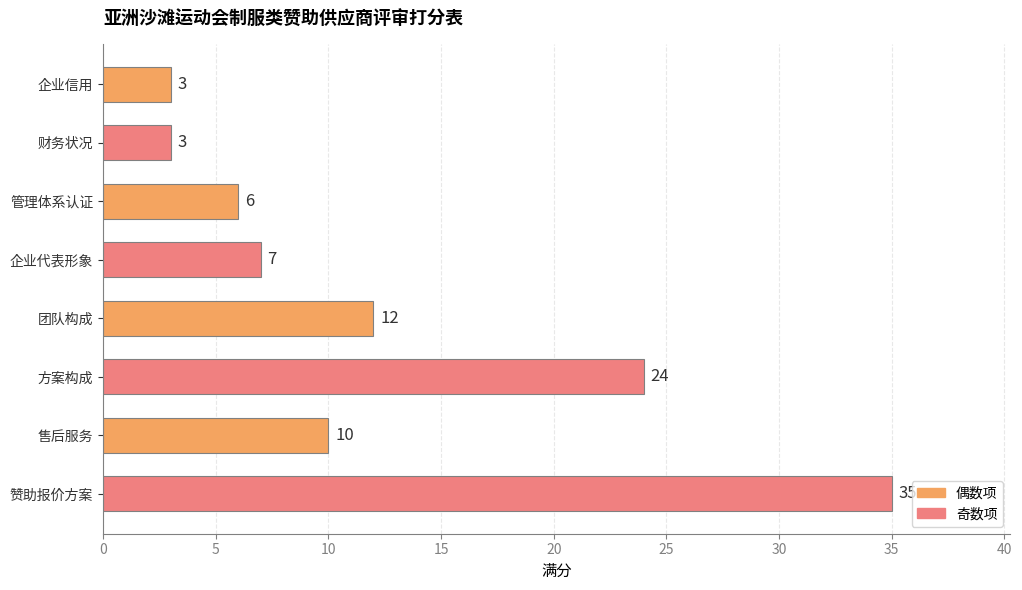

What is the sum of all values?

100